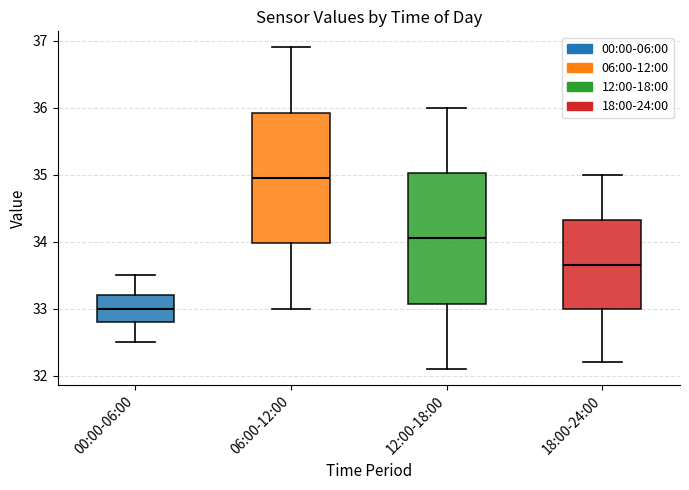

Where is the lower edge of the box for 18:00-24:00 on the y-axis? The values are not printed on the chart, so give them approximately, as read against the axis.

33.0